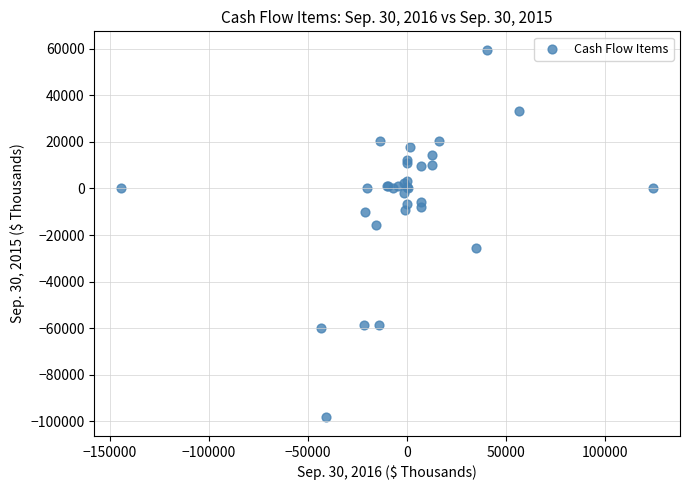

What Y value in the scatter plot is closest to -19367?

-15812